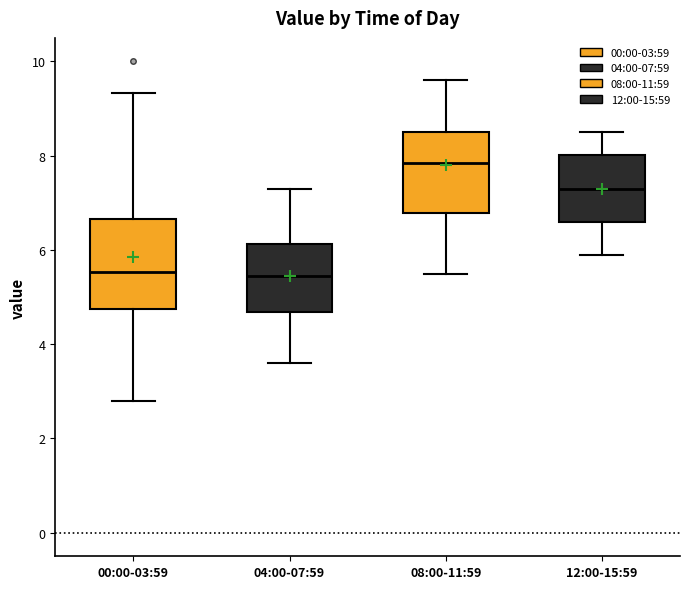

Reading left to right, read every box against the y-axis: the position of its median line, the range the box covers, and the ends of its whiskers. The values are not printed on the chart, so give them approximately, as read against the axis.

00:00-03:59: median 5.6, box 4.8 to 6.6, whiskers 2.8 to 9.4
04:00-07:59: median 5.4, box 4.6 to 6.2, whiskers 3.6 to 7.4
08:00-11:59: median 7.8, box 6.8 to 8.6, whiskers 5.6 to 9.6
12:00-15:59: median 7.4, box 6.6 to 8.0, whiskers 6.0 to 8.6